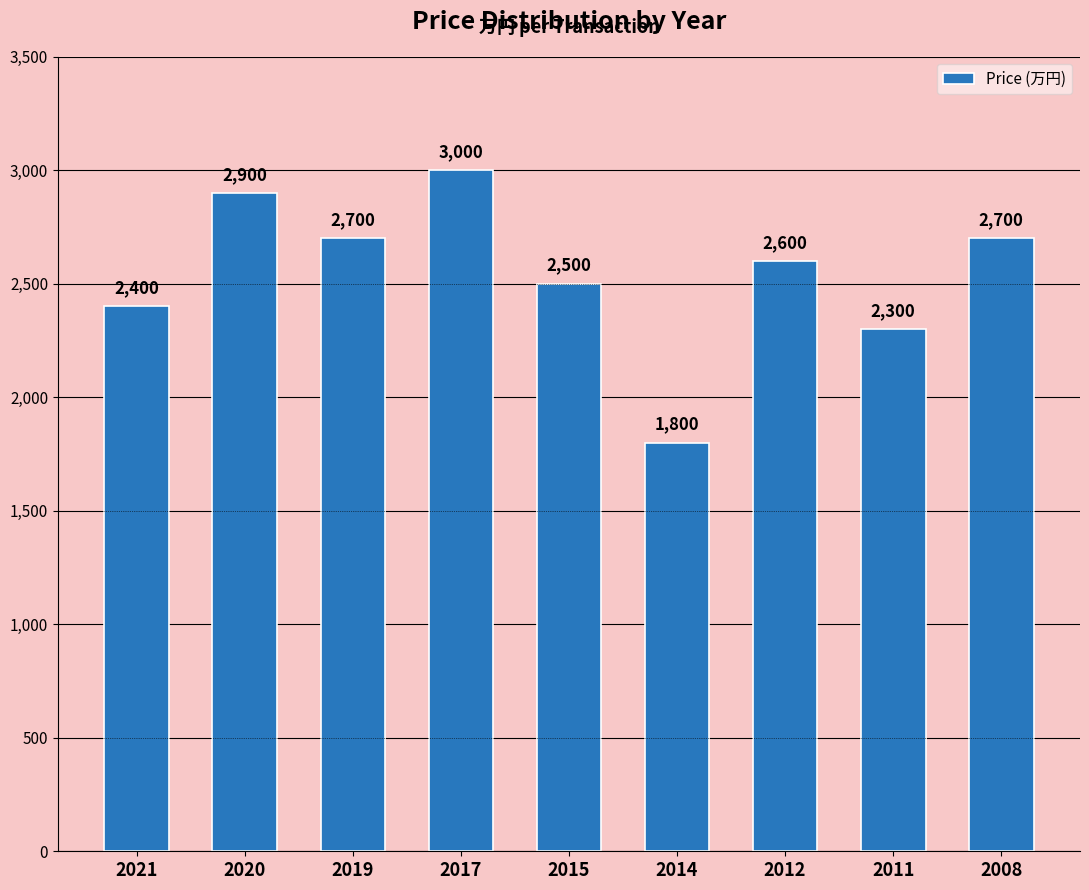

What is the change in value from 2020 to 2015?

-400